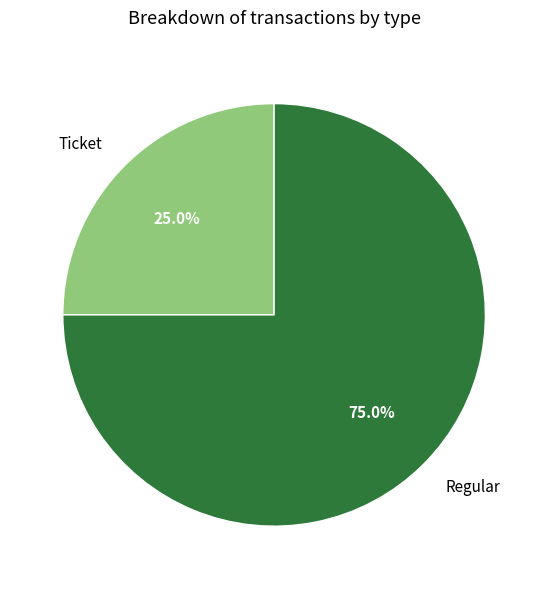

Rank the categories by value from highest to lowest.

Regular, Ticket